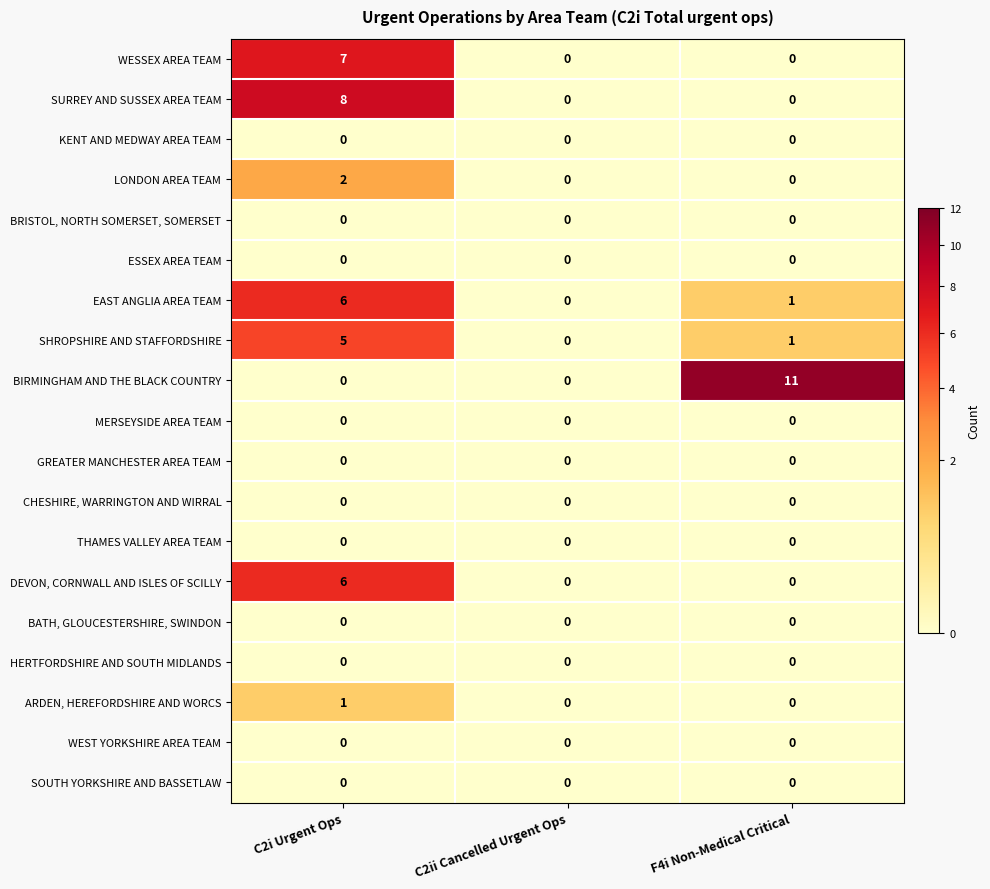

Which series has the widest spread of values?

BIRMINGHAM AND THE BLACK COUNTRY